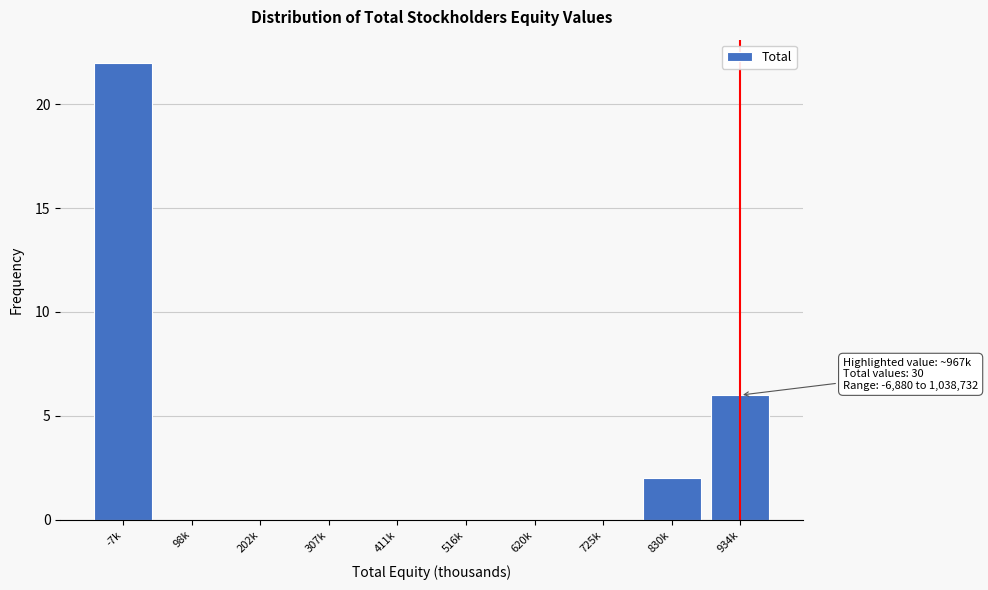

Reading right to left, extract all data points from this chart.

934k=6	830k=2	725k=0	620k=0	516k=0	411k=0	307k=0	202k=0	98k=0	-7k=22